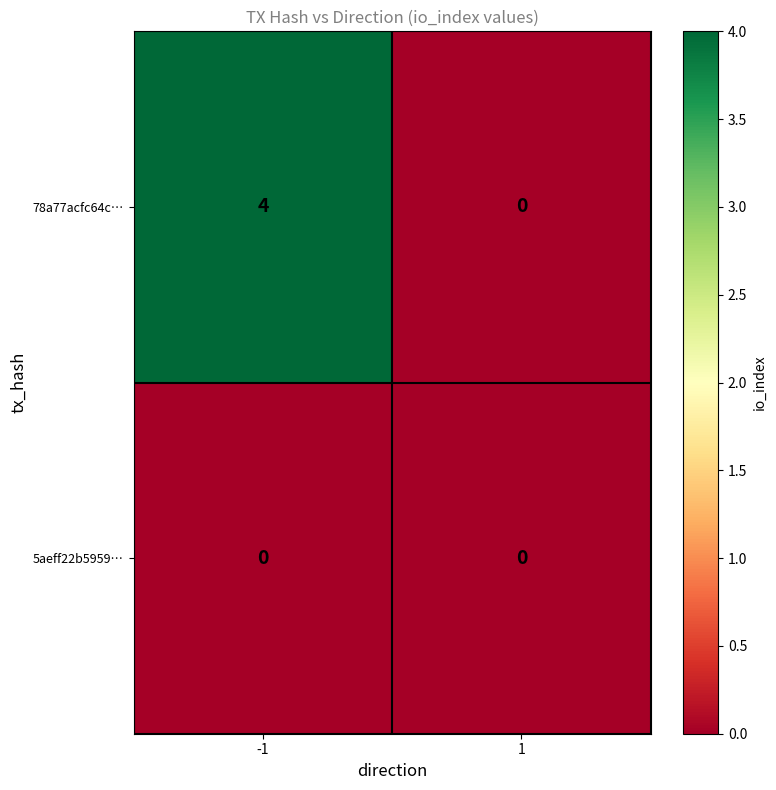

At -1, list the series in order from smallest to largest.

5aeff22b5959…, 78a77acfc64c…